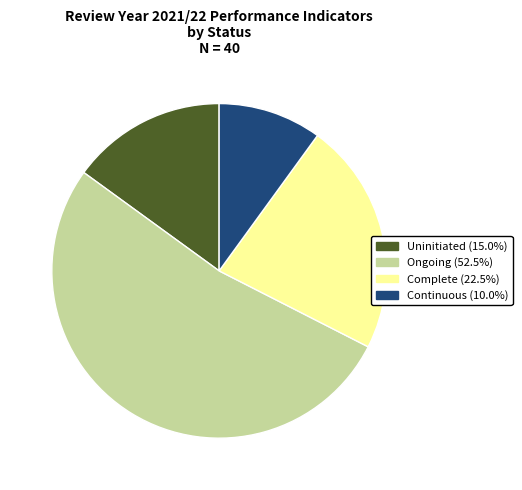

Is there any slice that represents more than half of the pie?

Yes